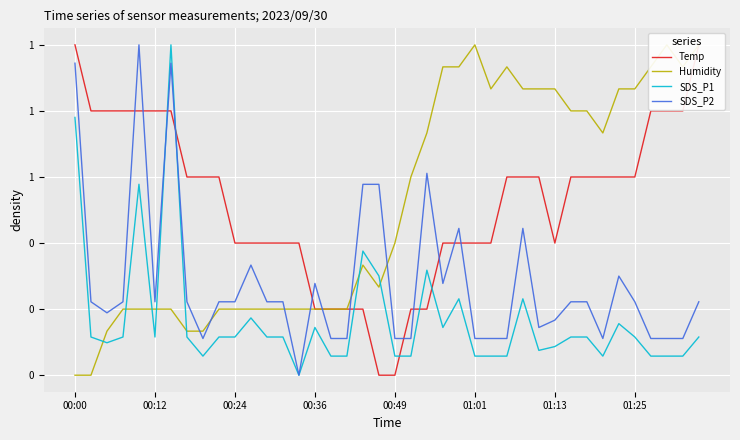

What is the sum of all Temp values?

21.0